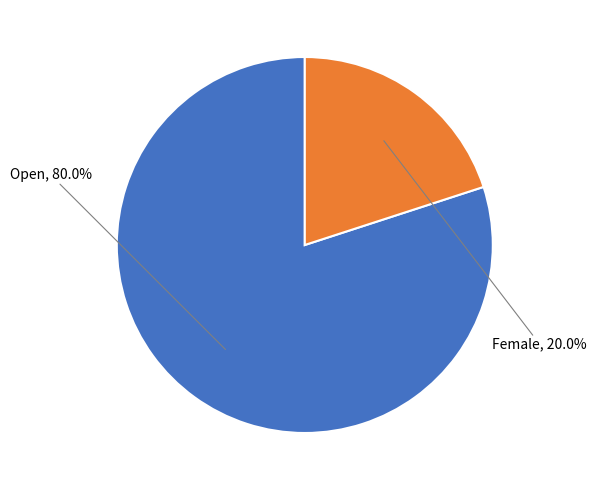

To the nearest percent, what is the average slice percentage?

50%